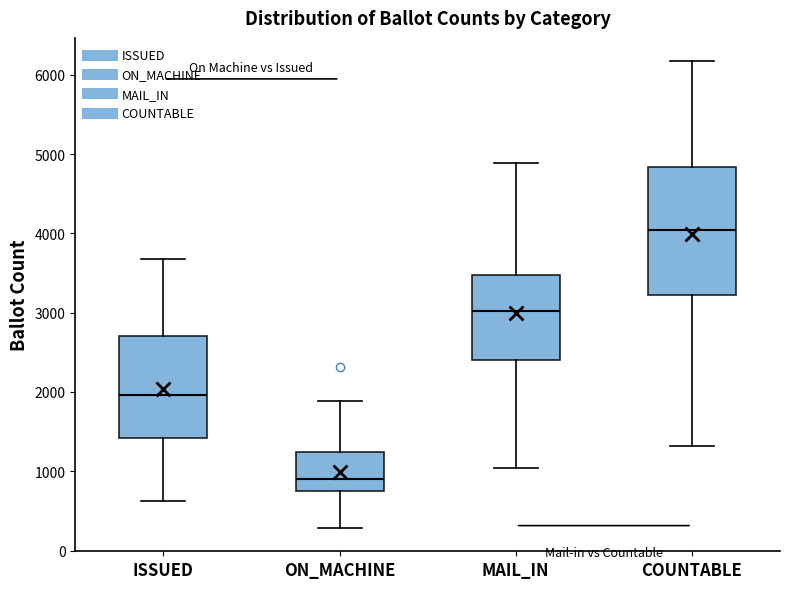

Where does the upper whisker of the box for MAIL_IN end on the y-axis? The values are not printed on the chart, so give them approximately, as read against the axis.

4900